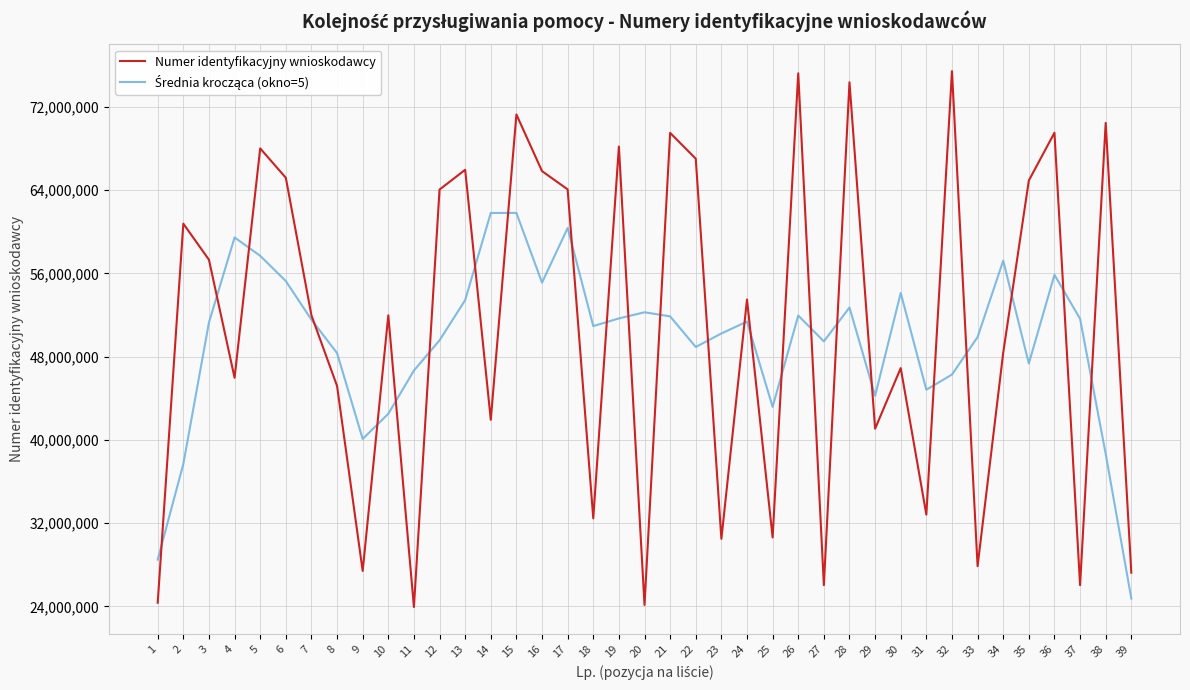

What is the minimum value shown in the chart?

23936503.0